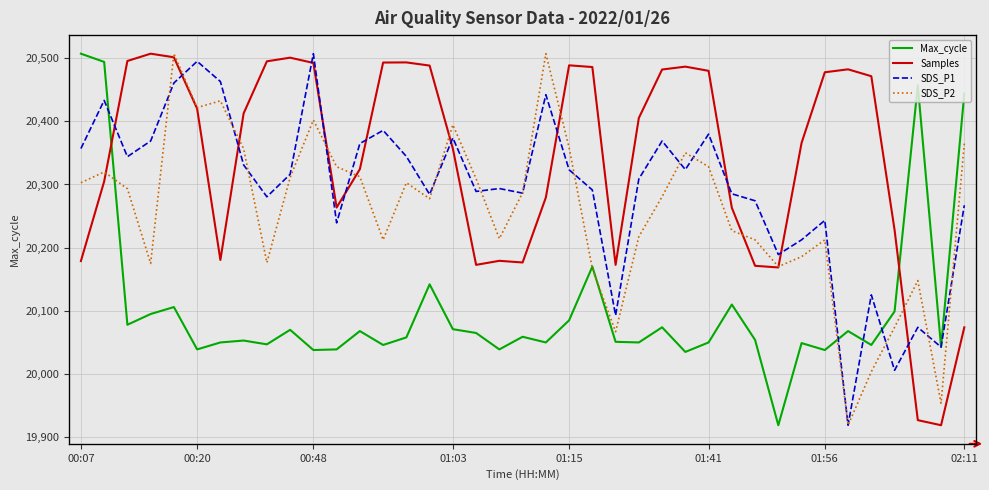

What is the maximum value for SDS_P1?

139.8